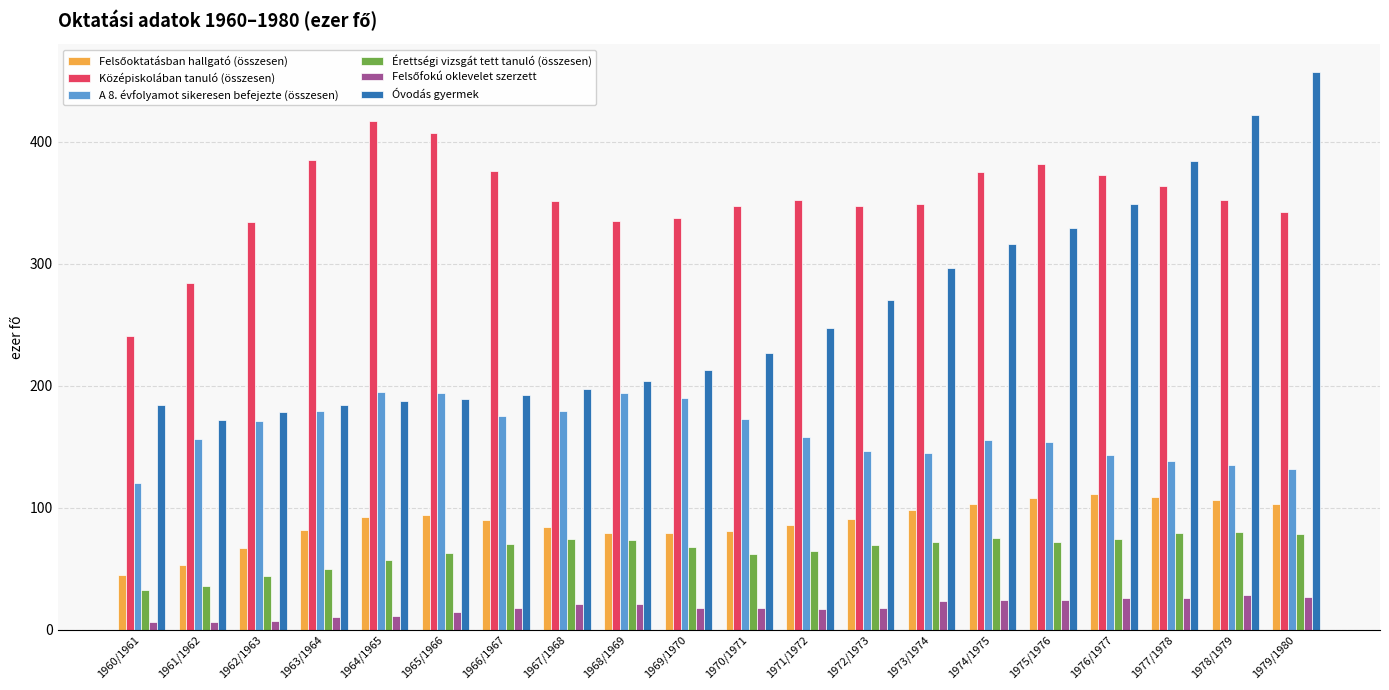

Count the number of categories in the chart.

20